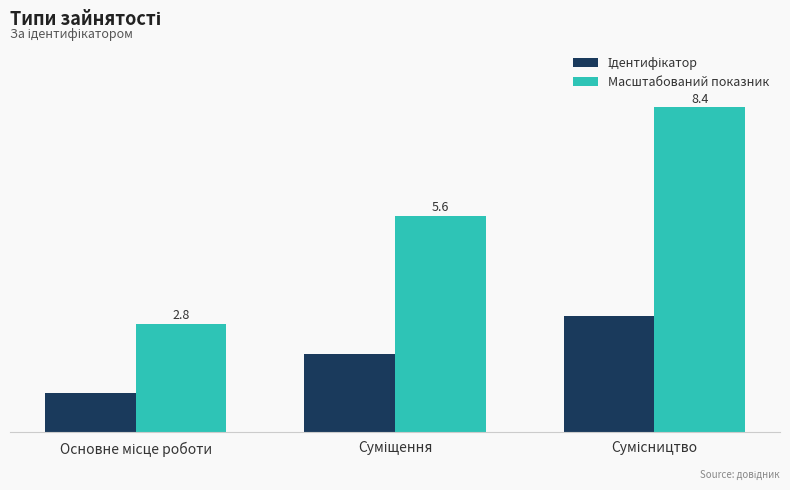

True or false: Ідентифікатор has a value of 3.0 at Сумісництво.

True